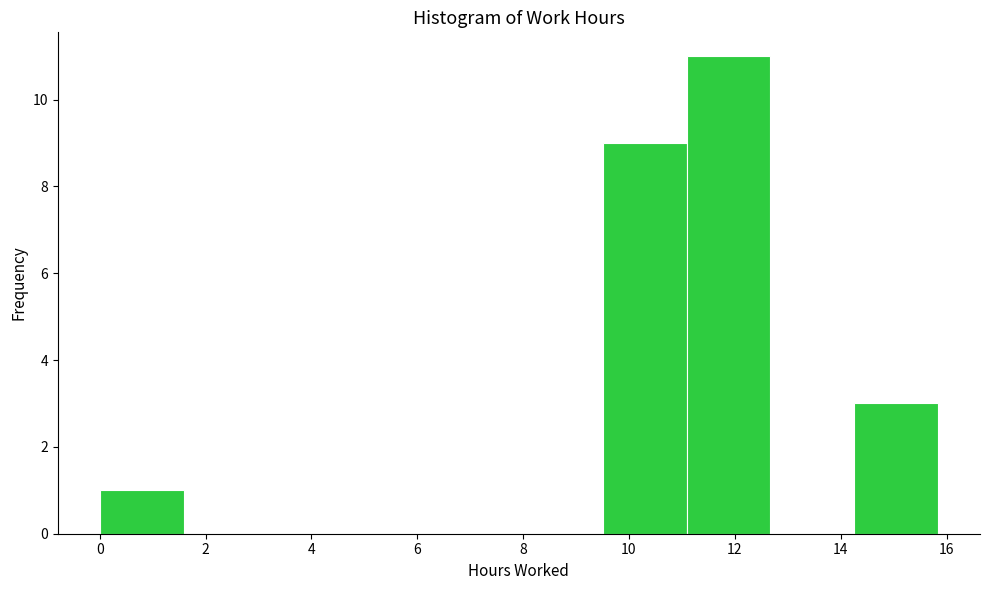

Reading left to right, list every bar in this chart as the range it spans on the x-axis followed by its height. Neither the bar edges nor the heights are printed on the chart, so give them approximately, as read against the axes.

0.0 to 1.6: 1
1.6 to 3.2: 0
3.2 to 4.8: 0
4.8 to 6.4: 0
6.4 to 8.0: 0
8.0 to 9.6: 0
9.6 to 11.0: 9
11.0 to 12.6: 11
12.6 to 14.2: 0
14.2 to 15.8: 3